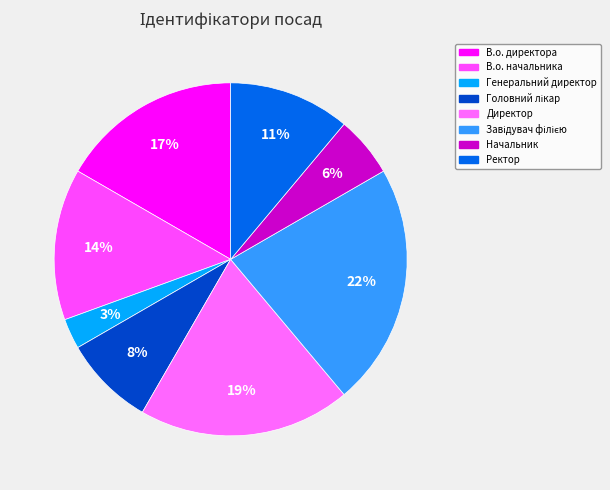

What is the smallest slice in the pie chart?

Генеральний директор